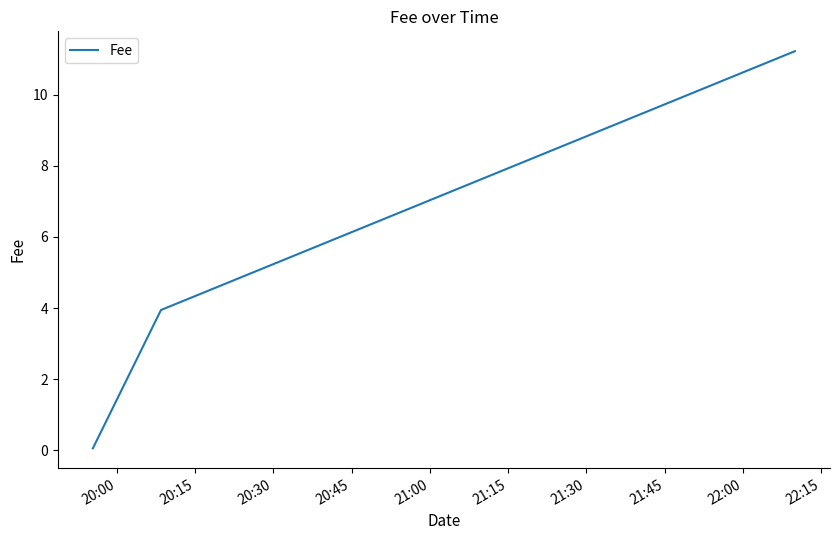

What is the greatest value displayed?

11.2